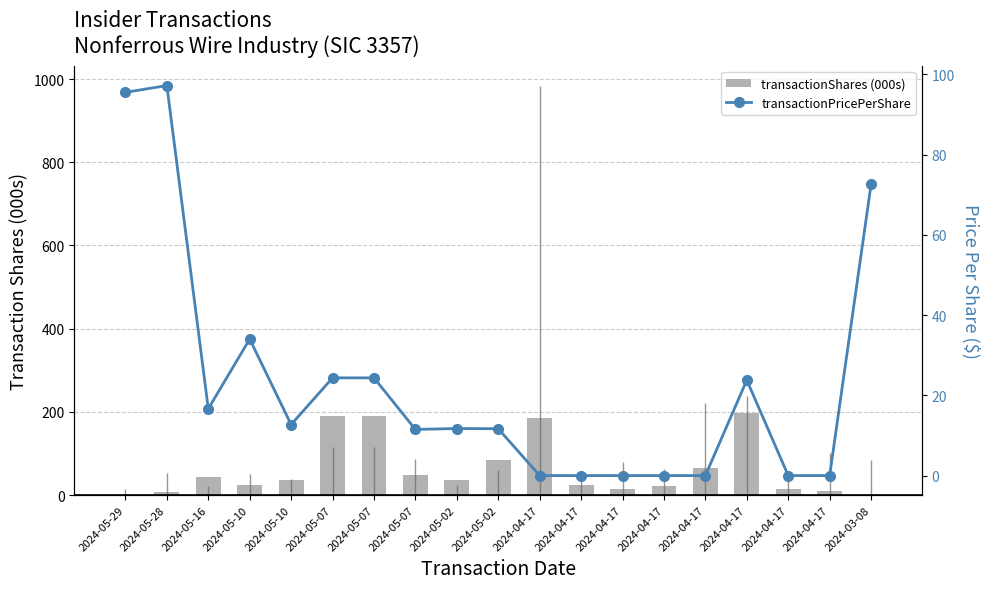

Which series has the largest range (max minus min)?

transactionShares (000s)